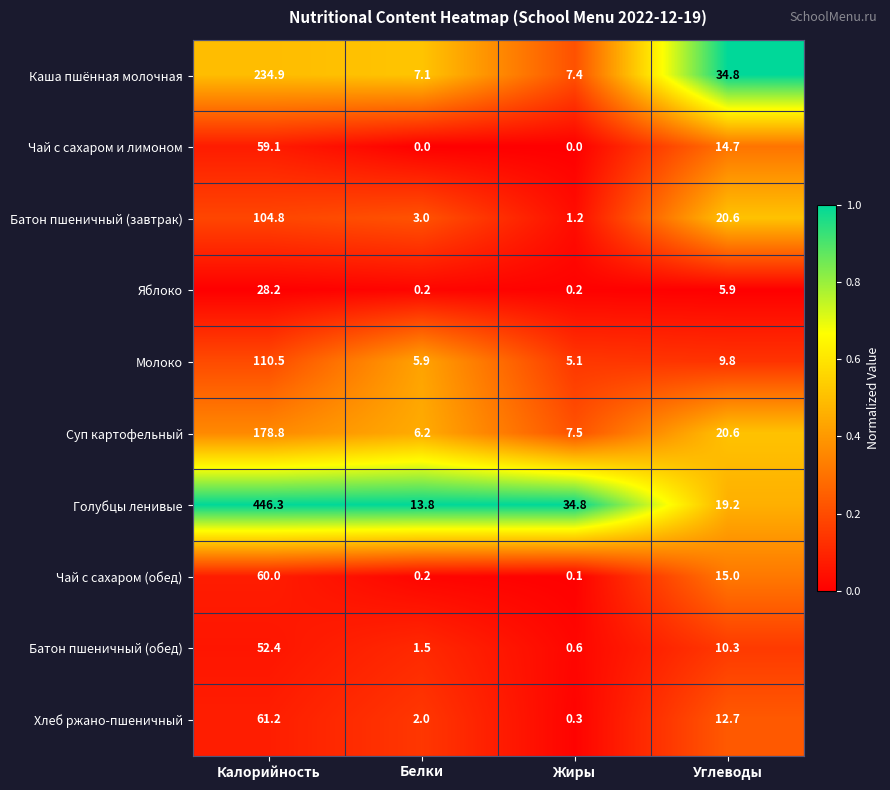

What is the difference between the maximum and minimum values in the Каша пшённая молочная series?

227.8